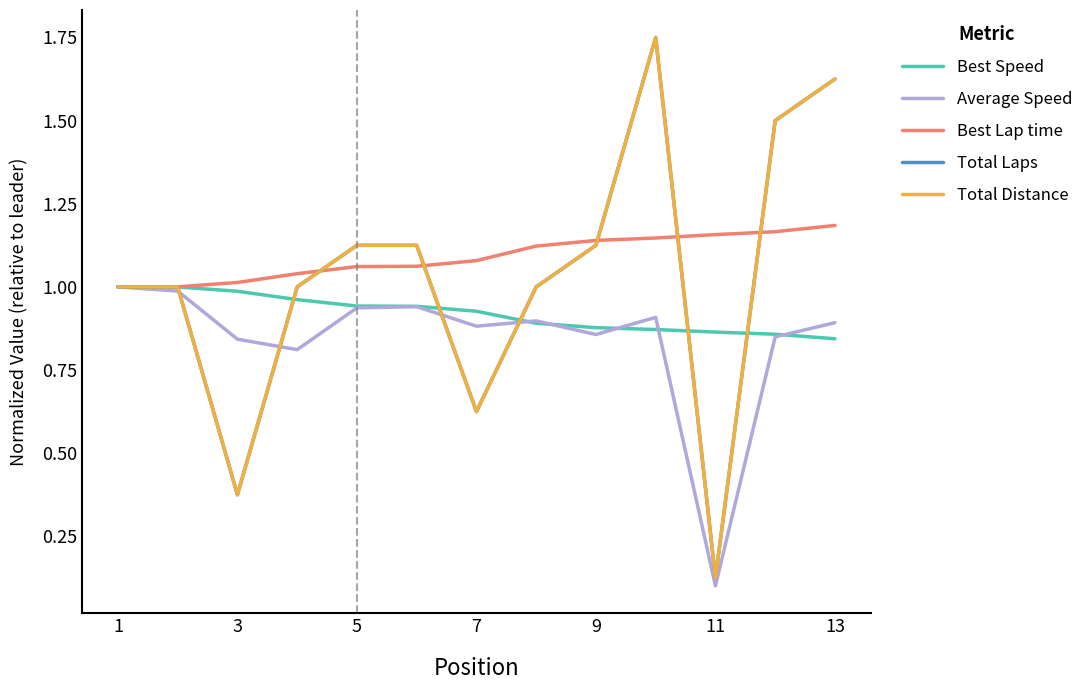

At which label does Best Lap time reach its minimum?

1